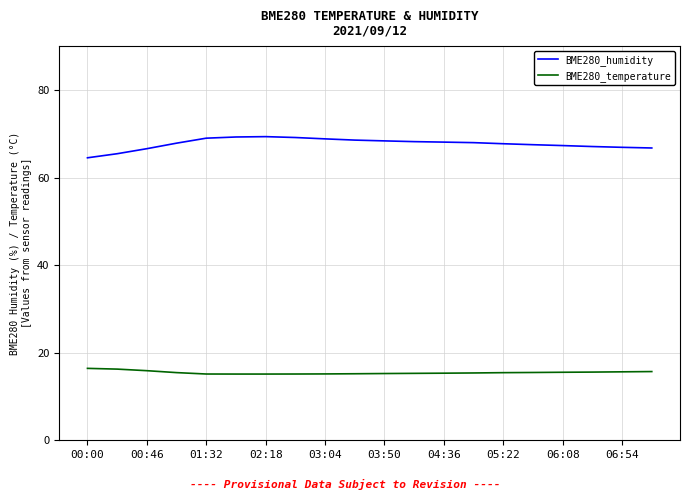

Which series has the largest total across all categories?

BME280_humidity